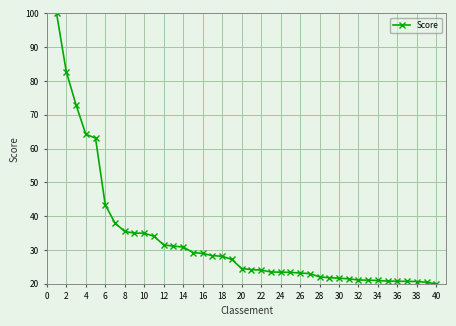

What is the value of the 31st point from the left?

21.5